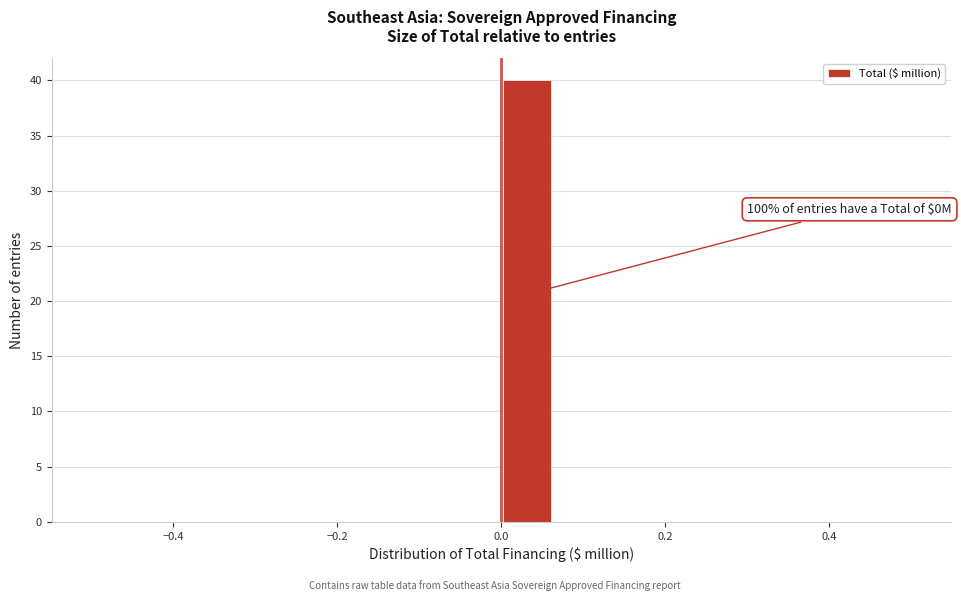

Around what value on the x-axis is the tallest bar? Give the approximate position of its centre, as read against the axis.

0.04